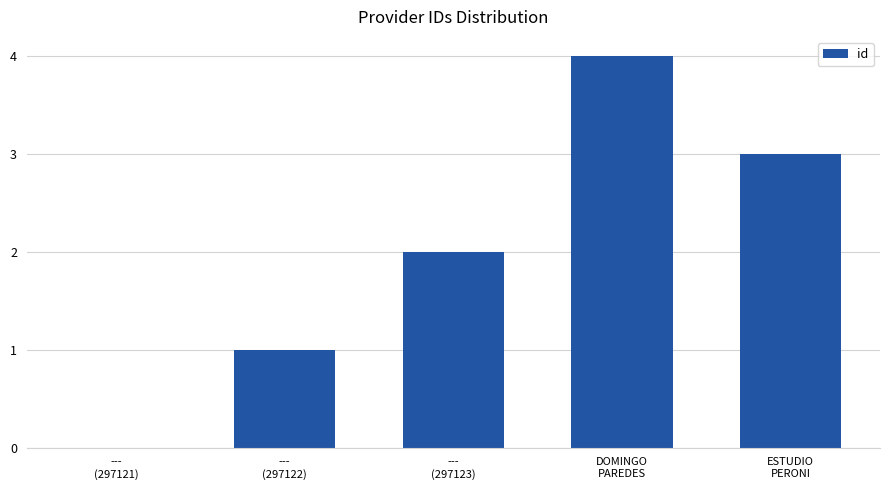

What is the change in value from DOMINGO
PAREDES to ESTUDIO
PERONI?

-1